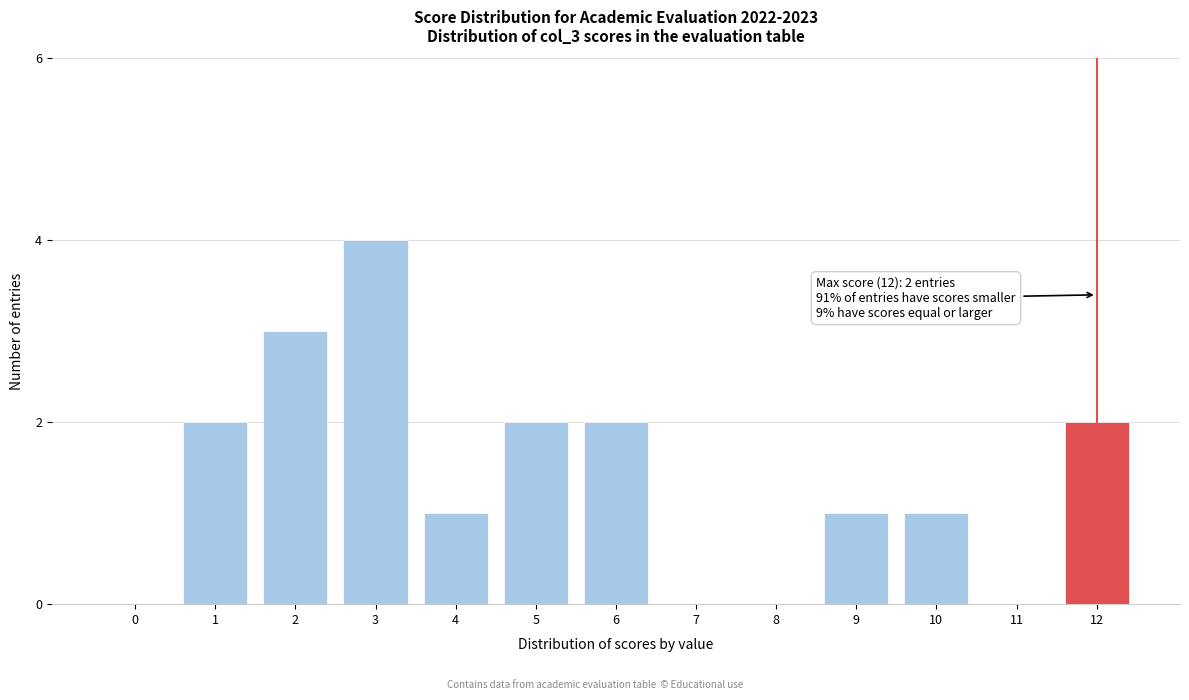

Reading left to right, list all the values displayed in this chart.

0=0	1=2	2=3	3=4	4=1	5=2	6=2	7=0	8=0	9=1	10=1	11=0	12=2